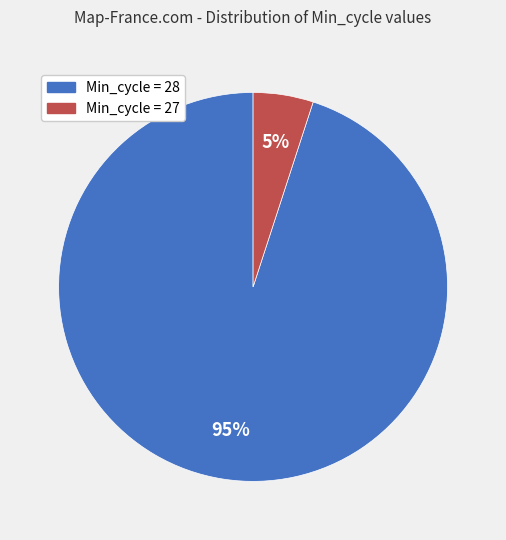

Is there any slice that represents more than half of the pie?

Yes